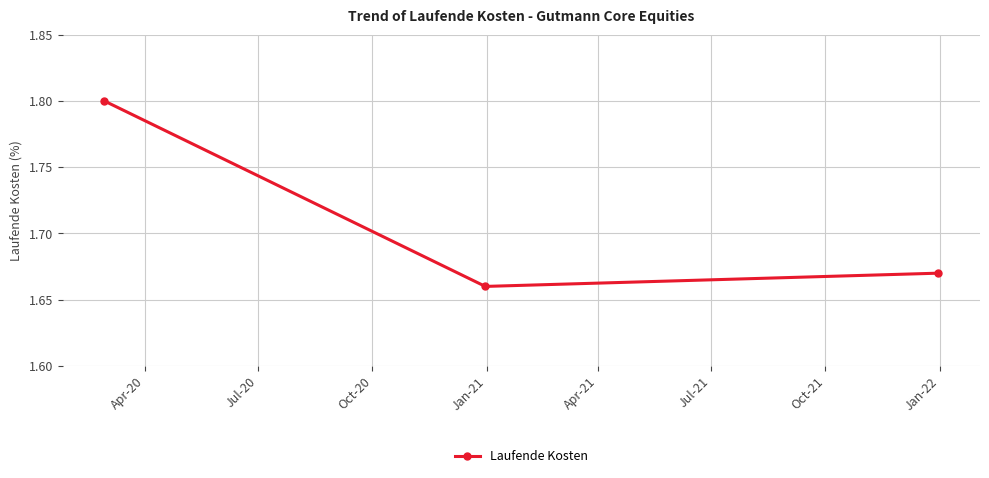

Count the values in the range 1 to 2.

3